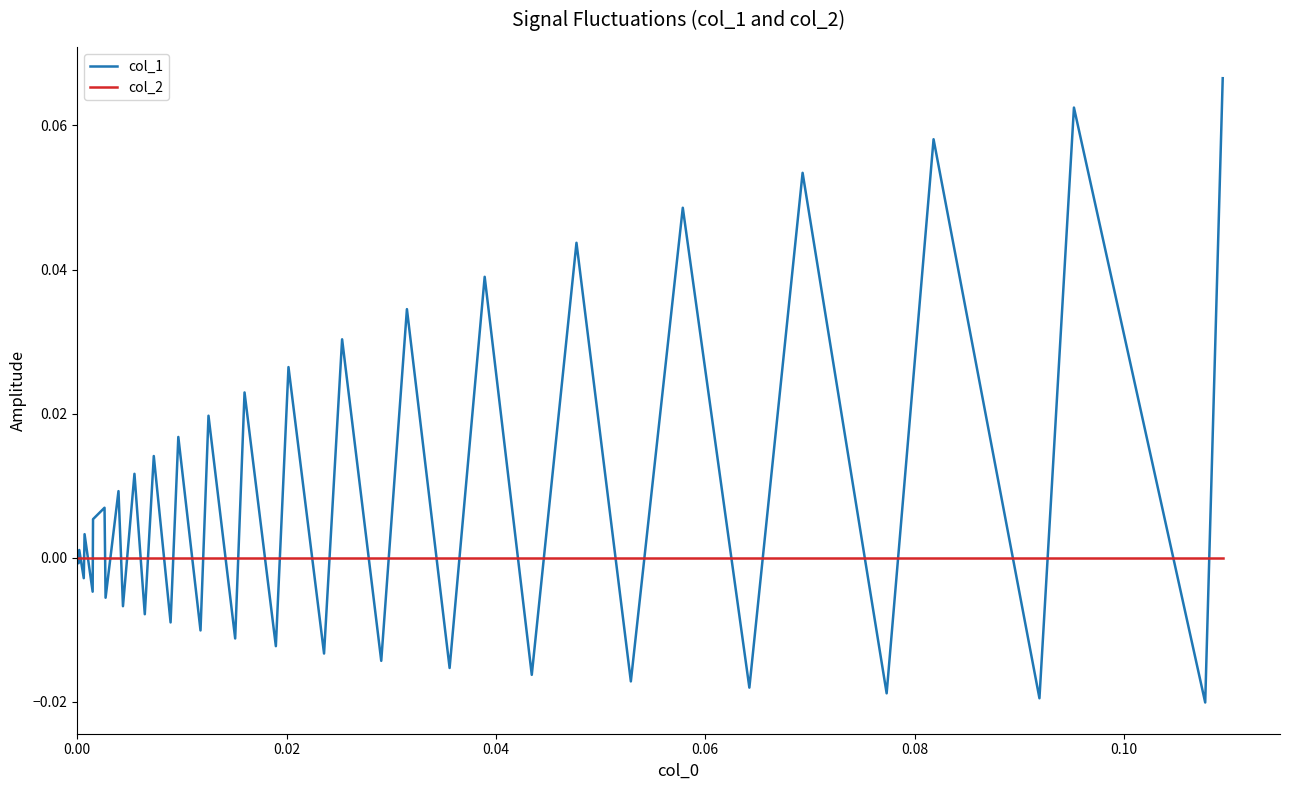

Which series has the largest total across all categories?

col_1